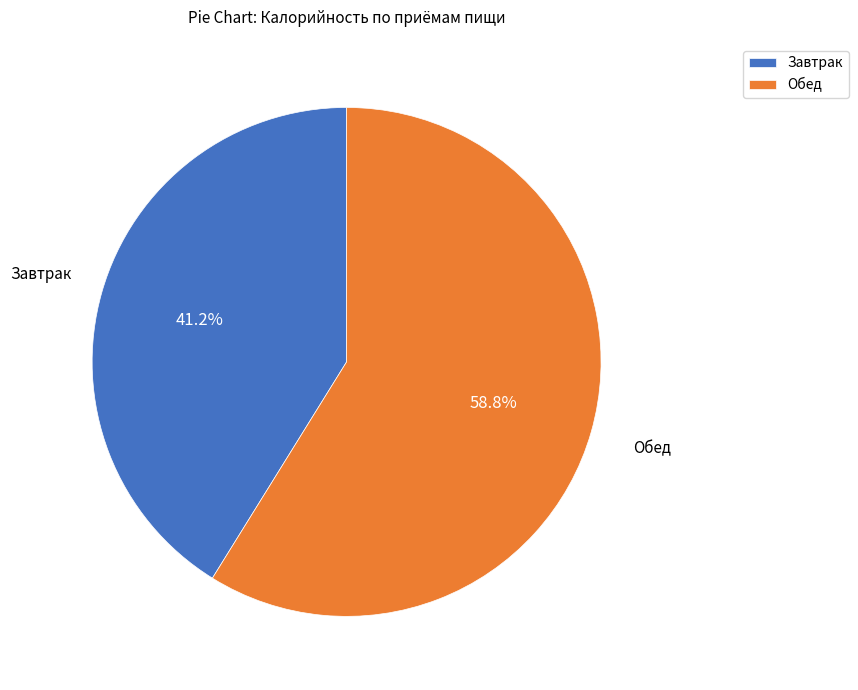

Approximately how many times larger is the value at Завтрак compared to Обед?

0.7